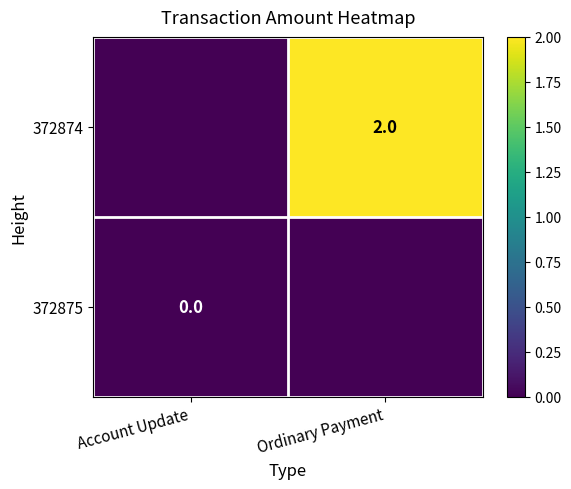

True or false: 372874 has a value of 4 at Ordinary Payment.

False